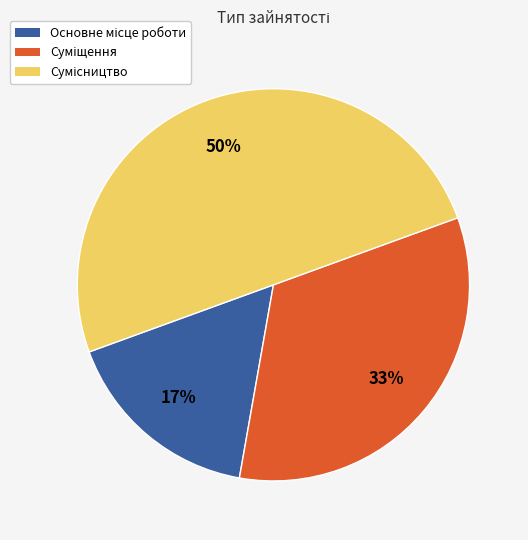

To the nearest percent, what is the average slice percentage?

33%